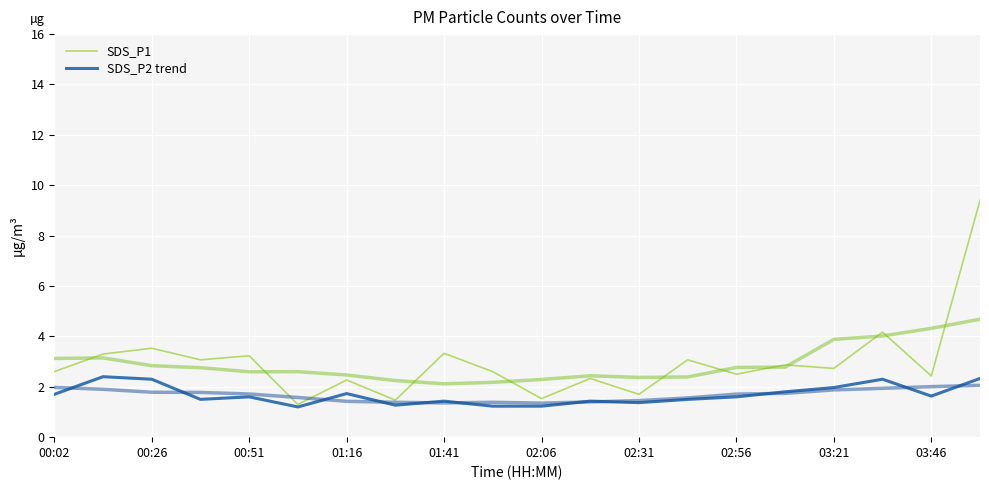

True or false: SDS_P1 has a value of 1.0 at 00:51.

False